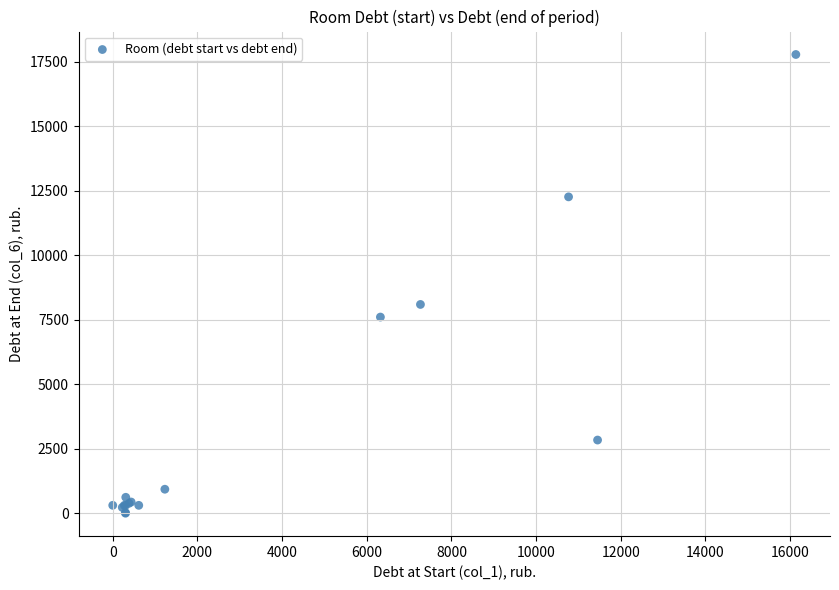

What Y value in the scatter plot is closest to 8895?

8096.8